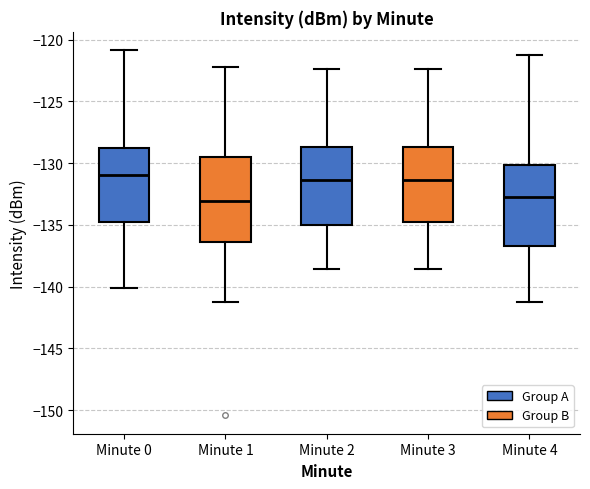

Reading left to right, read every box against the y-axis: the position of its median line, the range the box covers, and the ends of its whiskers. The values are not printed on the chart, so give them approximately, as read against the axis.

Minute 0: median -131.0, box -135.0 to -129.0, whiskers -140.0 to -121.0
Minute 1: median -133.0, box -136.5 to -129.5, whiskers -141.0 to -122.0
Minute 2: median -131.5, box -135.0 to -128.5, whiskers -138.5 to -122.5
Minute 3: median -131.5, box -134.5 to -128.5, whiskers -138.5 to -122.5
Minute 4: median -132.5, box -136.5 to -130.0, whiskers -141.0 to -121.0